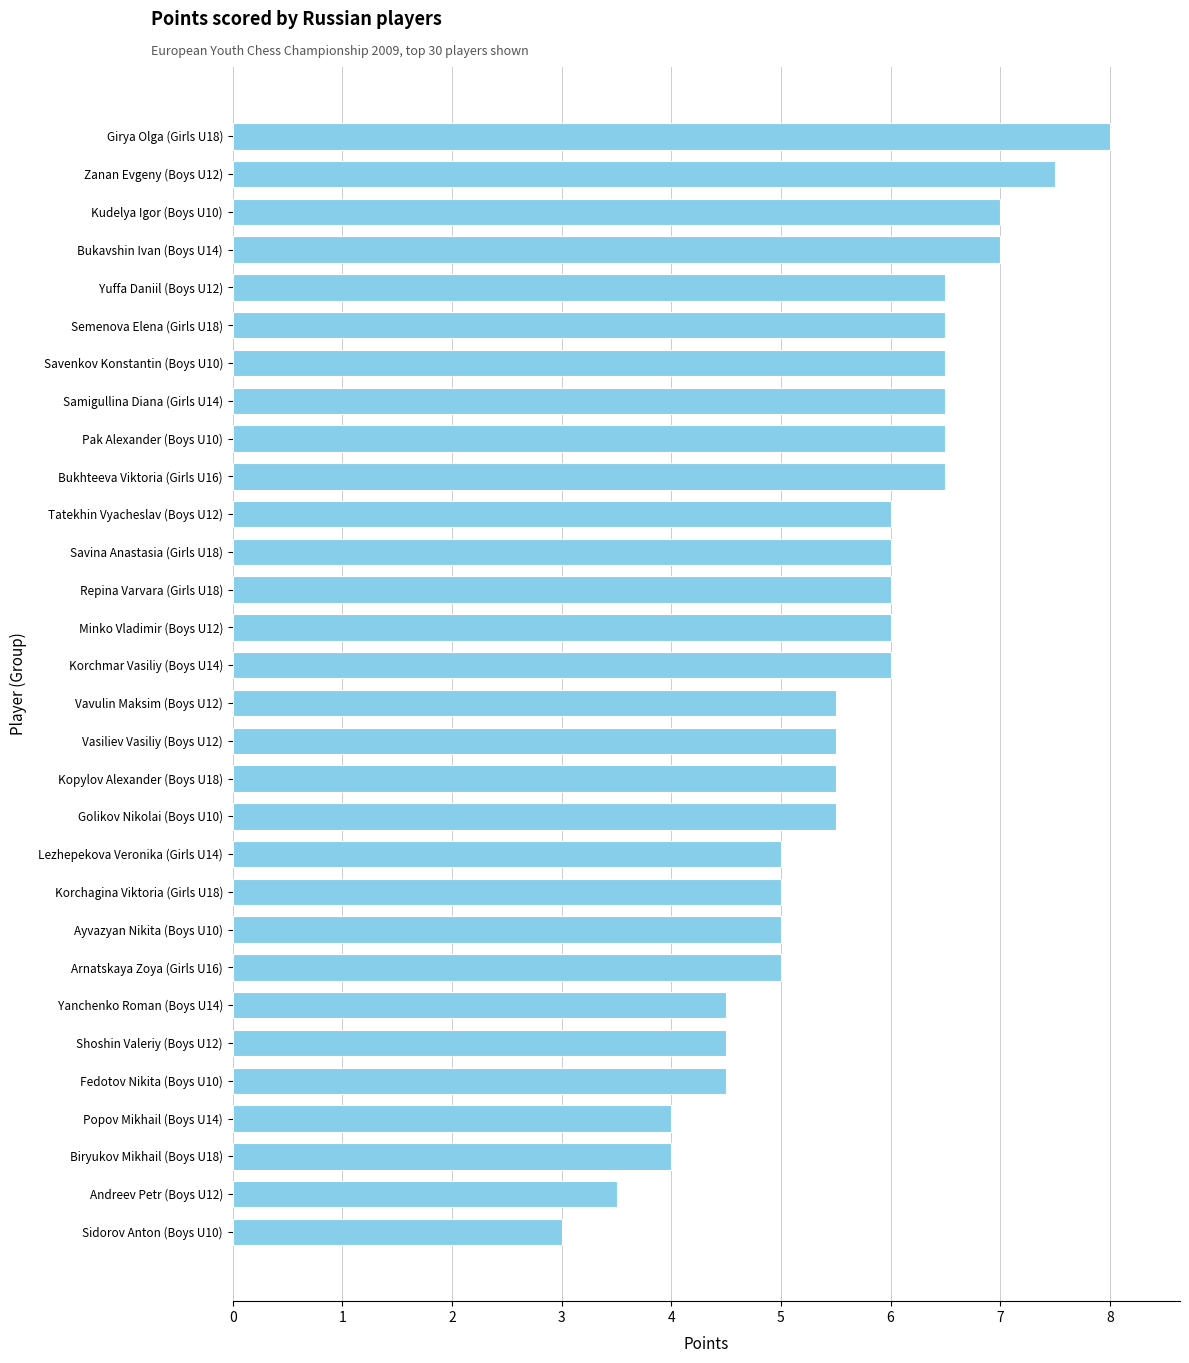

How many values are between 5 and 6?

13